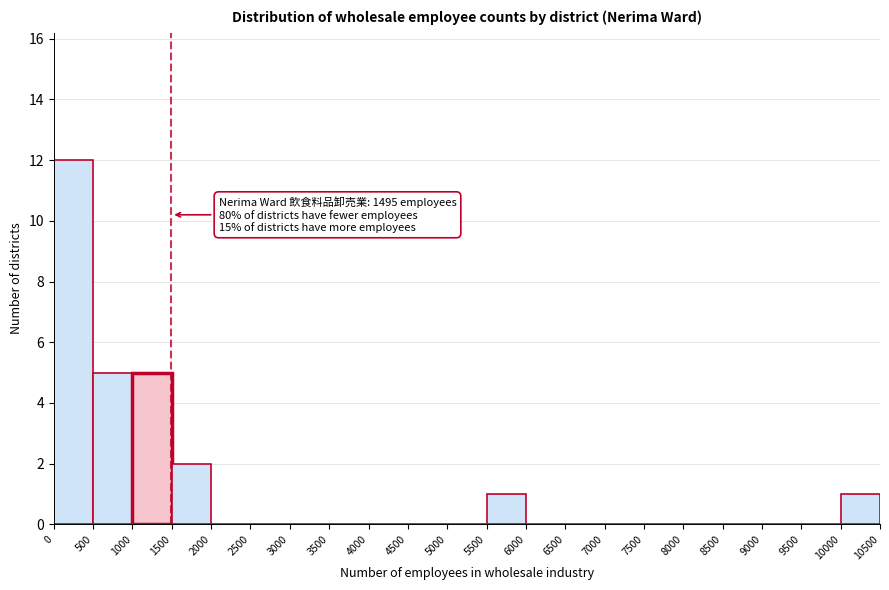

Over which range of the x-axis is the bar tallest?

0 to 500